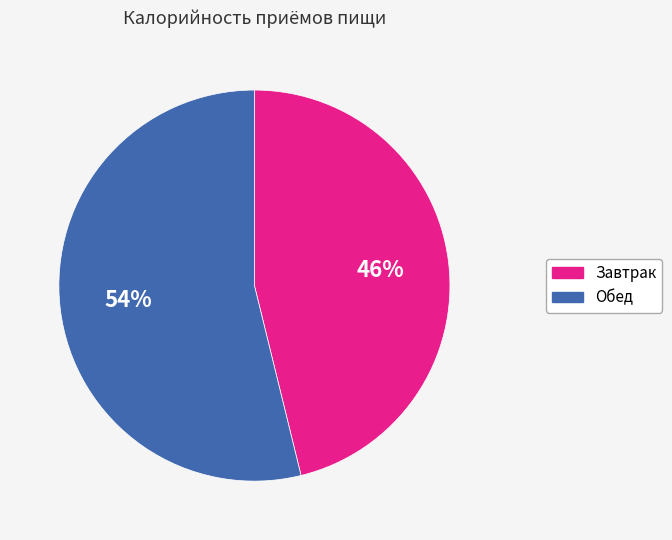

Is Завтрак the majority of the pie?

No